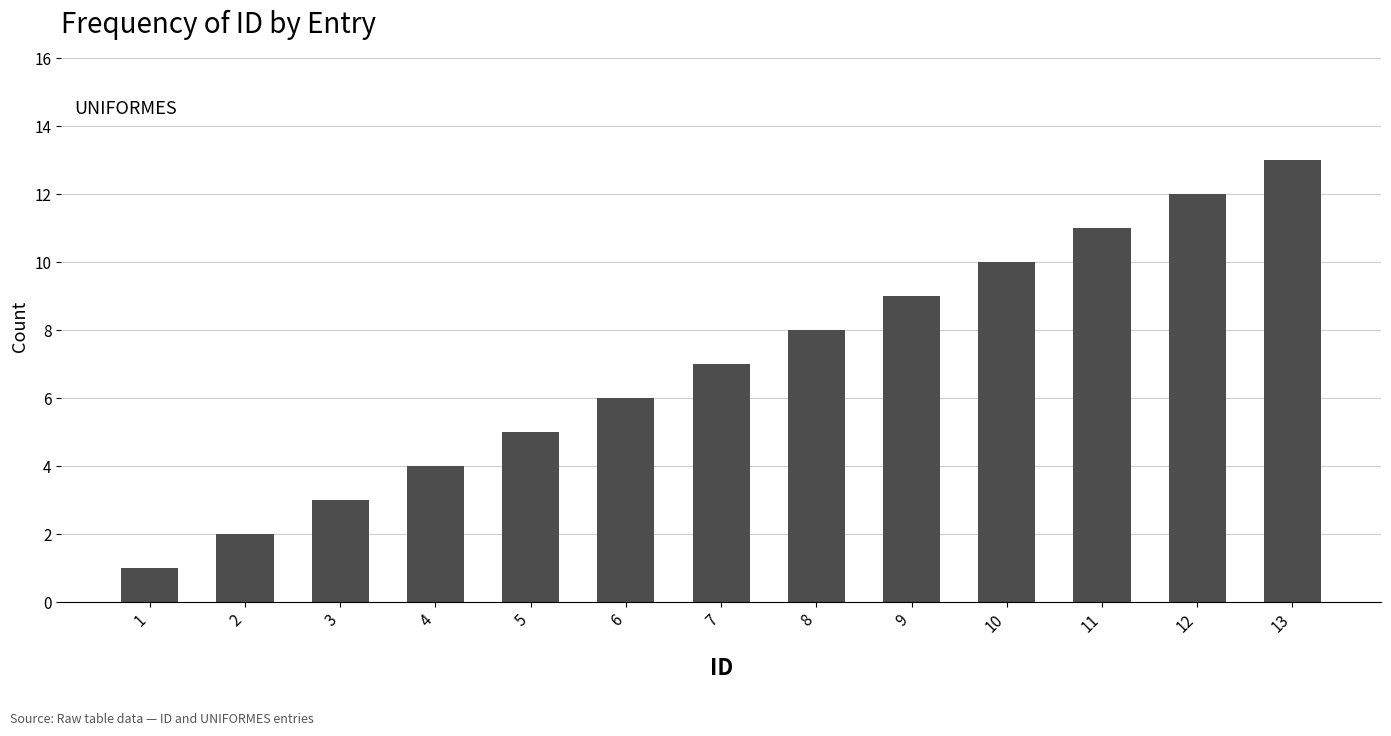

What is the value of the 7th bar from the left?

7